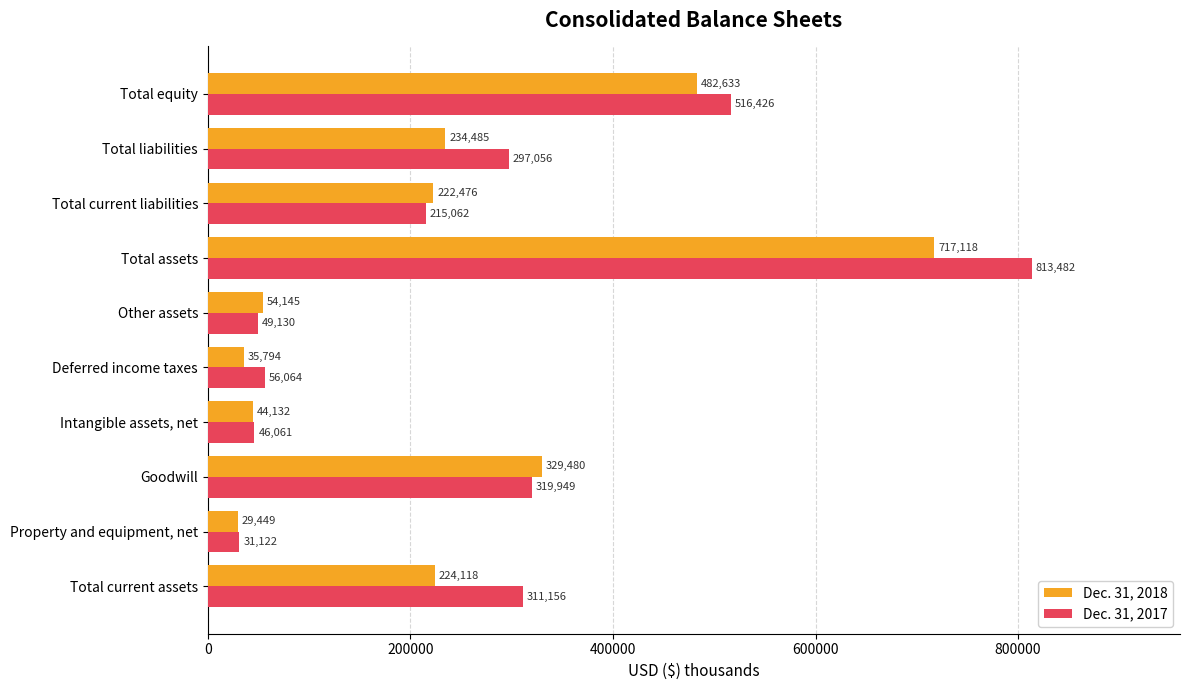

Count the number of data series in this chart.

2